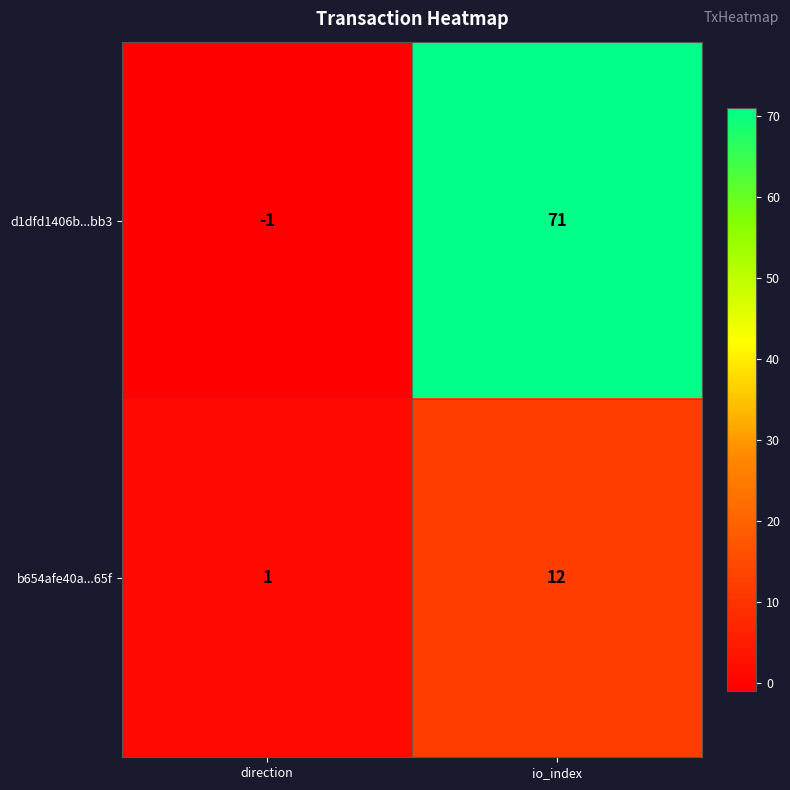

True or false: d1dfd1406b...bb3 has a value of 71 at io_index.

True